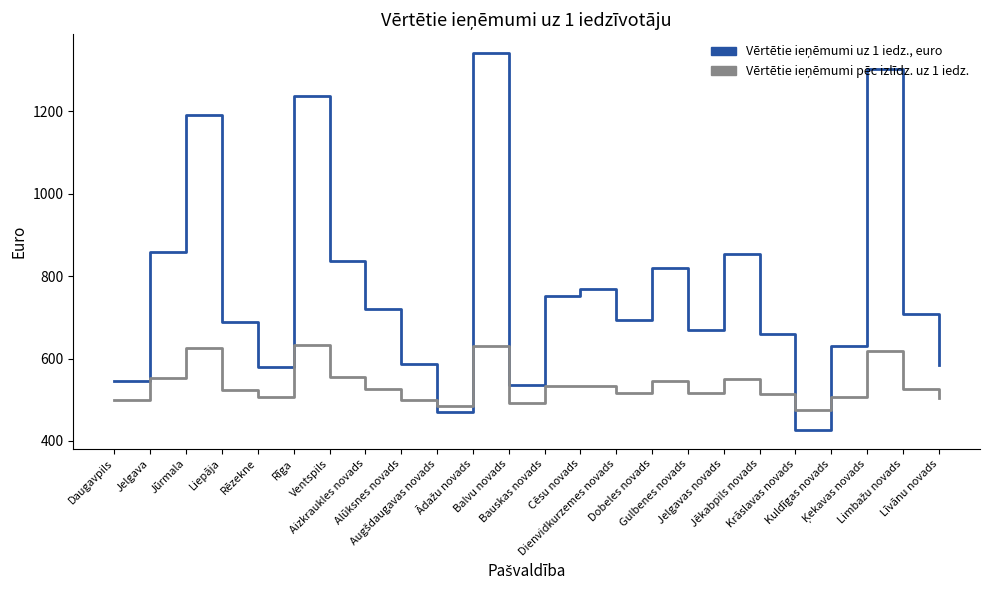

What is the minimum value shown in the chart?

426.6